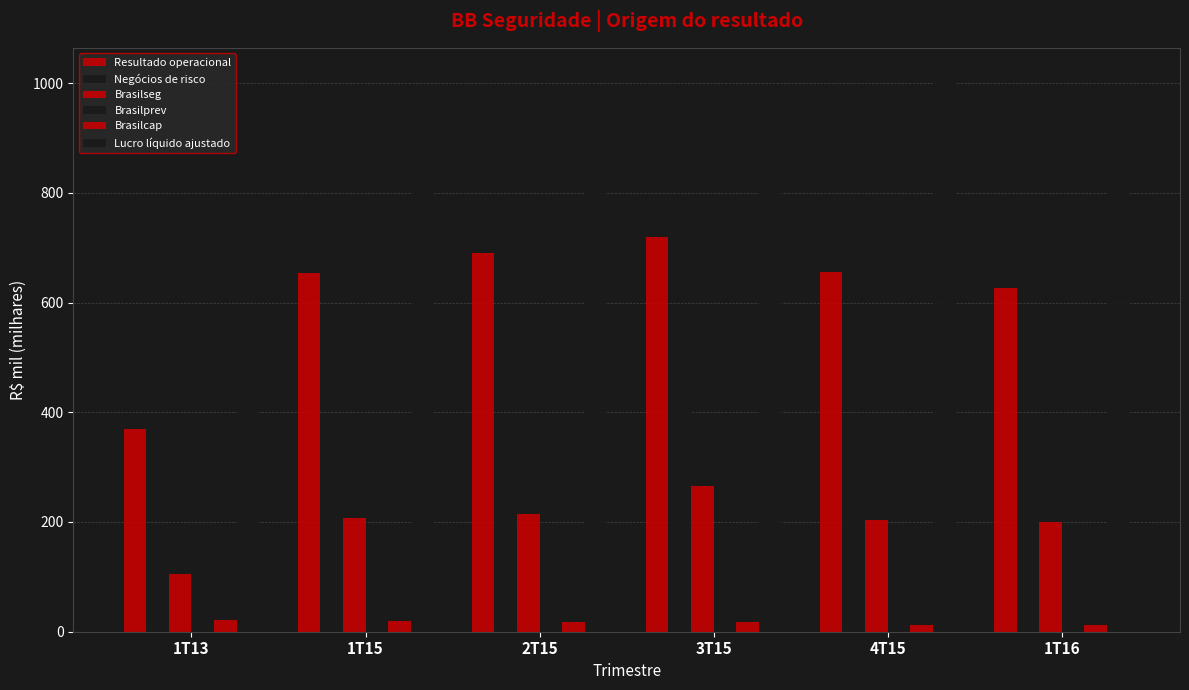

What is the highest value of the Brasilseg series?

265.2